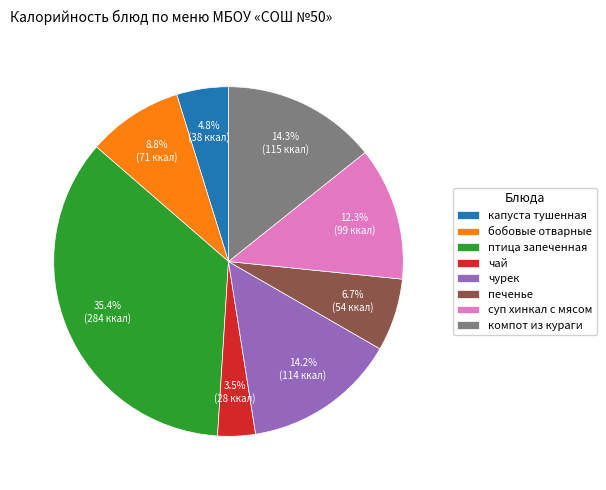

To the nearest percent, what is the average slice percentage?

12%